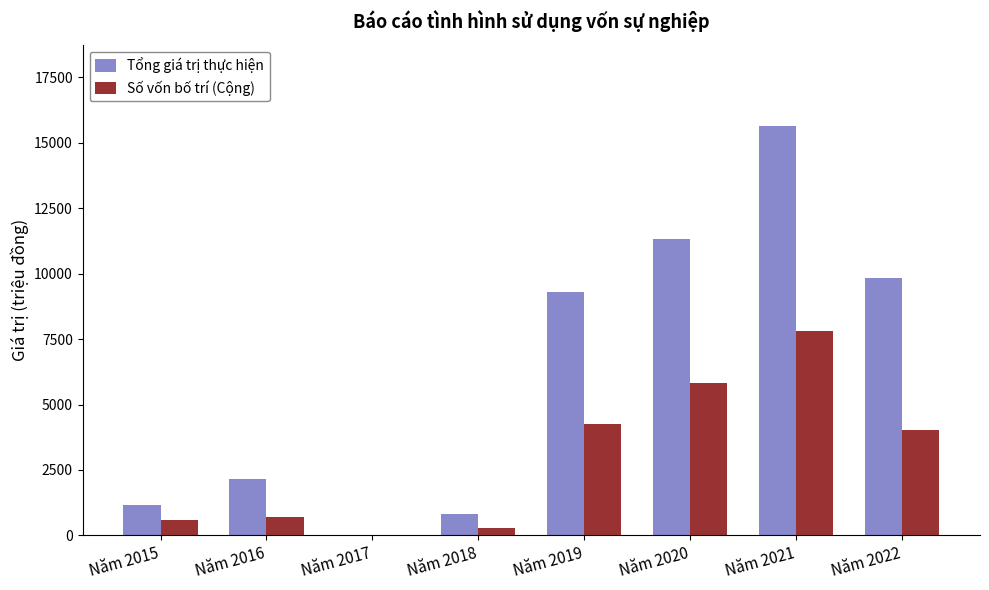

What is the total value across all series at Năm 2016?

2830.0